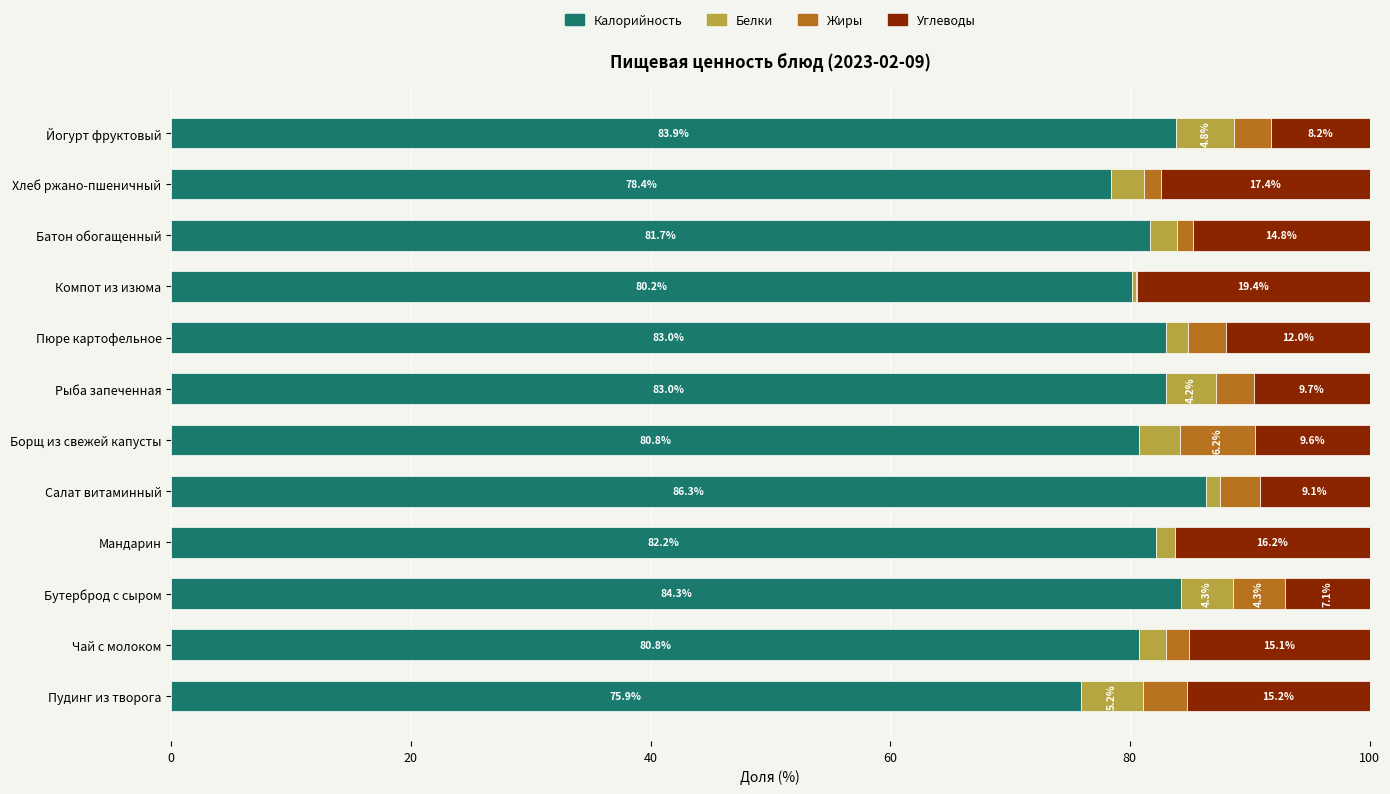

What are all the series names shown in the legend?

Калорийность, Белки, Жиры, Углеводы